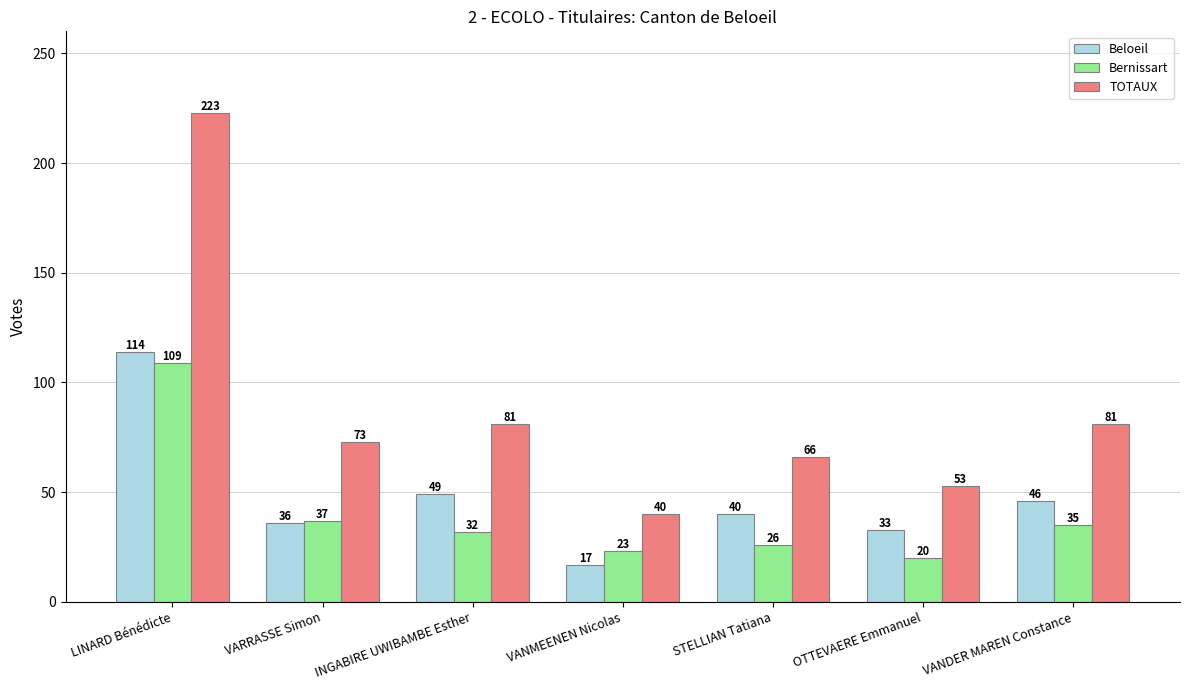

List the series in order of their overall mean, lowest first.

Bernissart, Beloeil, TOTAUX